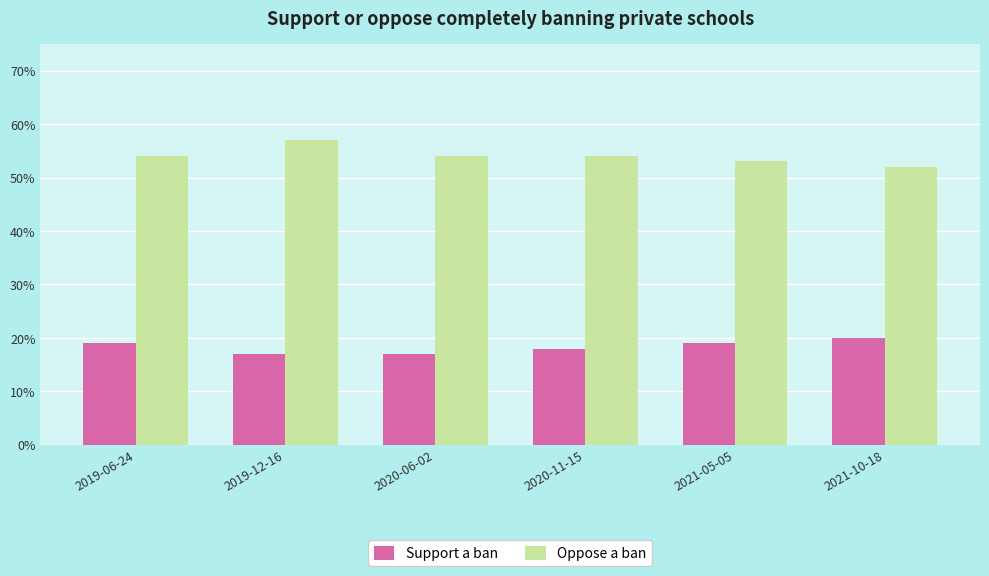

What are all the series names shown in the legend?

Support a ban, Oppose a ban